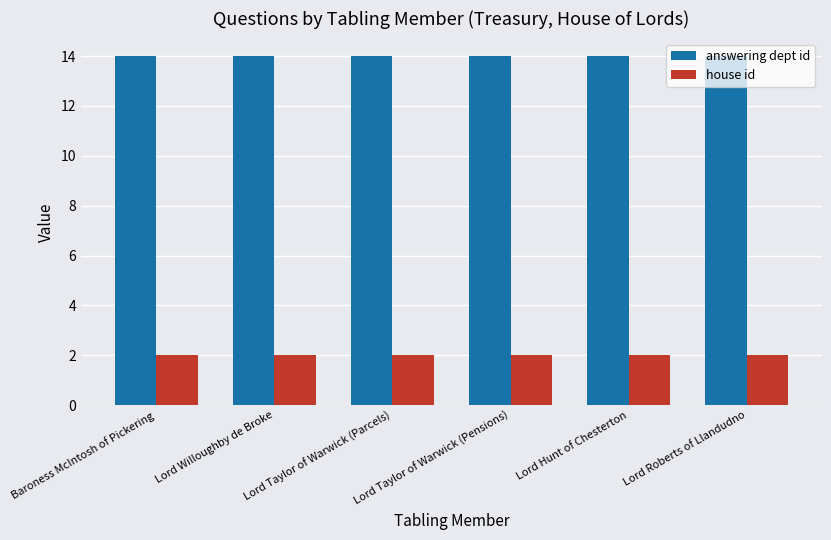

What value does the house id series have at Lord Hunt of Chesterton?

2